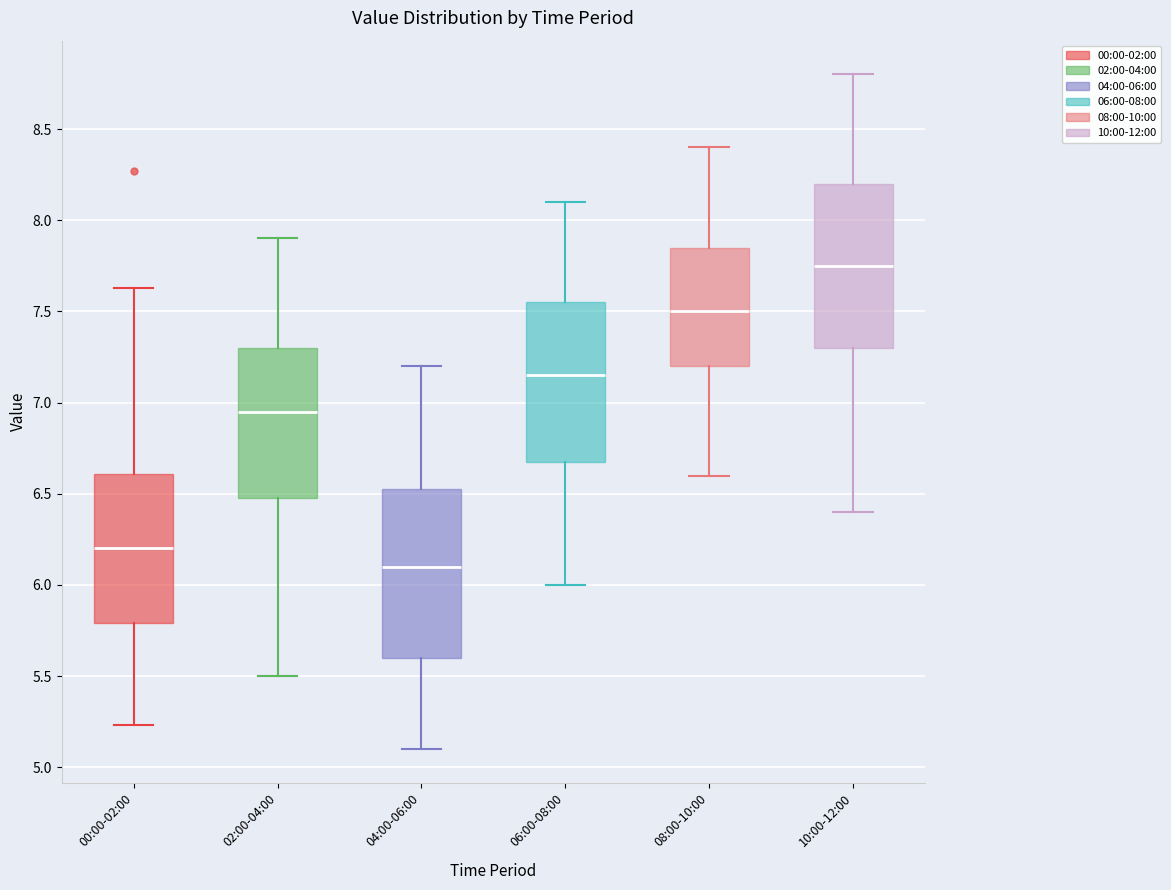

Reading left to right, transcribe this box plot: for each box, give where its median line is, the range the box spans, and where its two whiskers end, as read against the y-axis. The values are not printed on the chart, so give them approximately, as read against the axis.

00:00-02:00: median 6.20, box 5.80 to 6.60, whiskers 5.25 to 7.65
02:00-04:00: median 6.95, box 6.50 to 7.30, whiskers 5.50 to 7.90
04:00-06:00: median 6.10, box 5.60 to 6.55, whiskers 5.10 to 7.20
06:00-08:00: median 7.15, box 6.70 to 7.55, whiskers 6.00 to 8.10
08:00-10:00: median 7.50, box 7.20 to 7.85, whiskers 6.60 to 8.40
10:00-12:00: median 7.75, box 7.30 to 8.20, whiskers 6.40 to 8.80